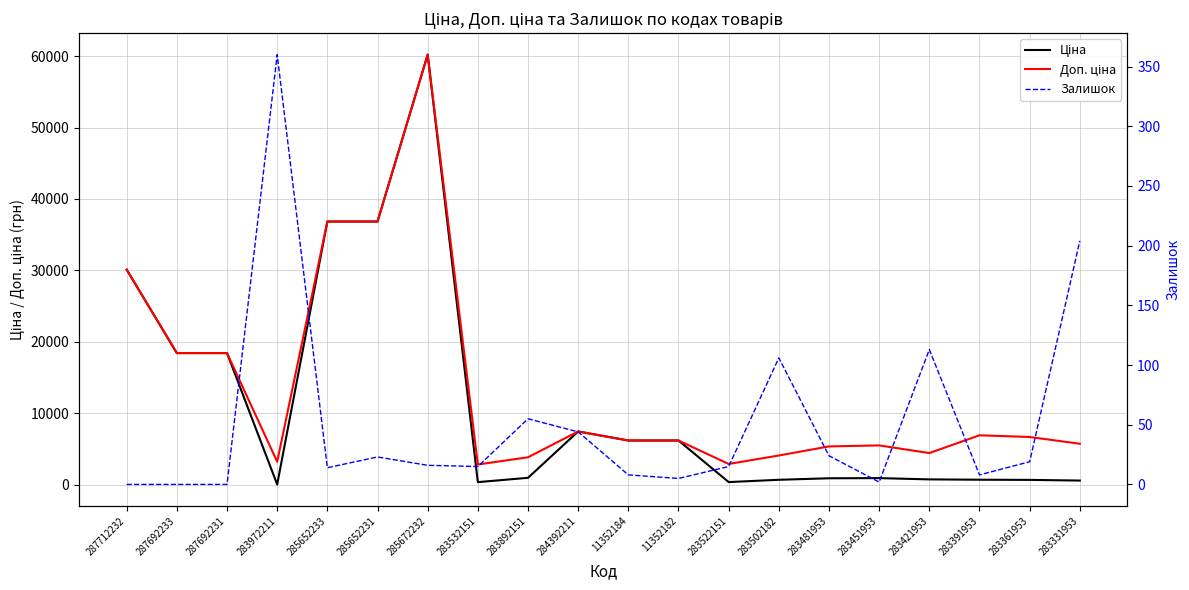

What is the label of the 1st point from the left?

287712232